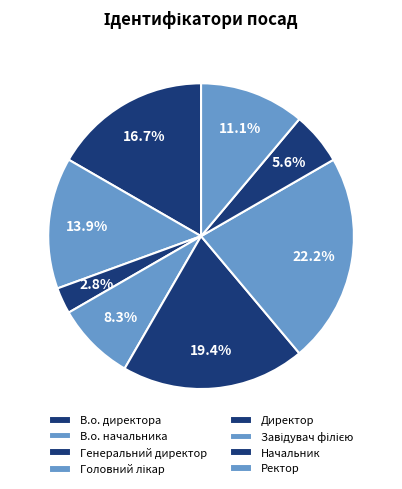

Do Завідувач філією and Ректор together represent more than half of the pie?

No